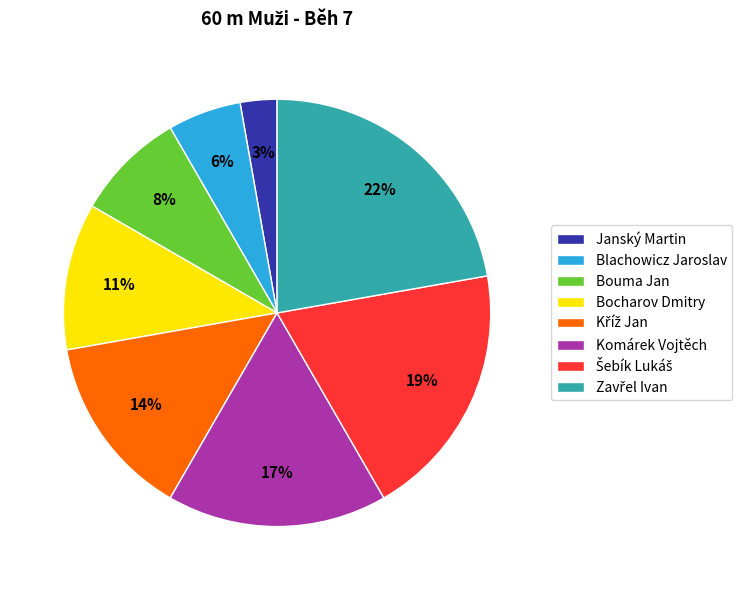

Which category has the smallest portion of the pie?

Janský Martin